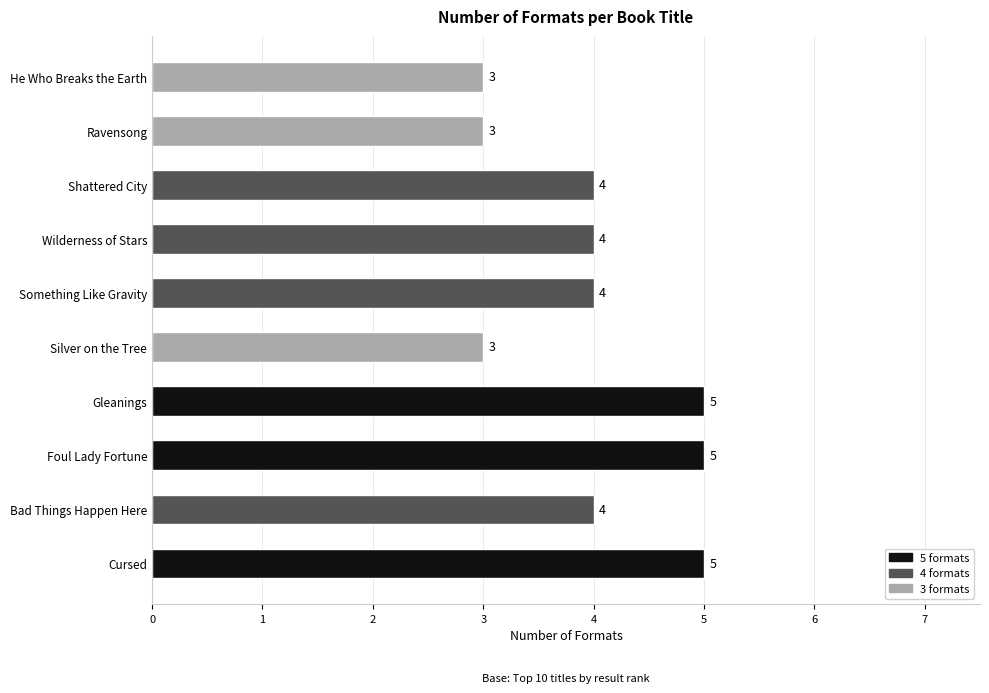

What is the sum of all values?

40